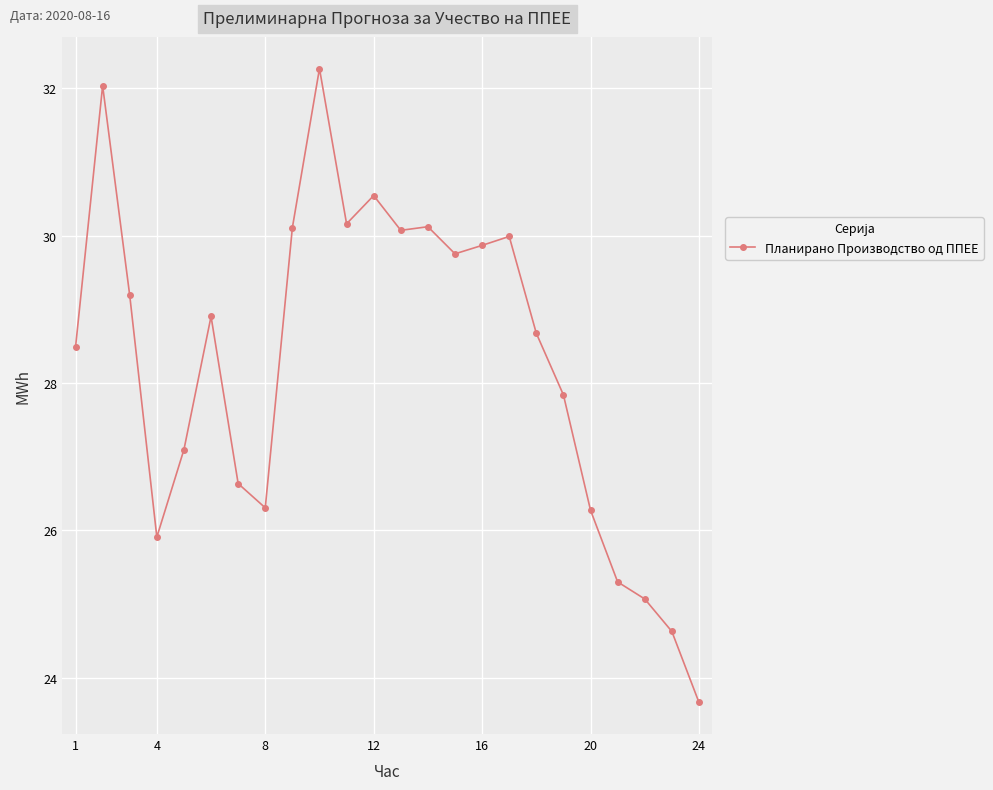

What is the maximum value shown in the chart?

32.3